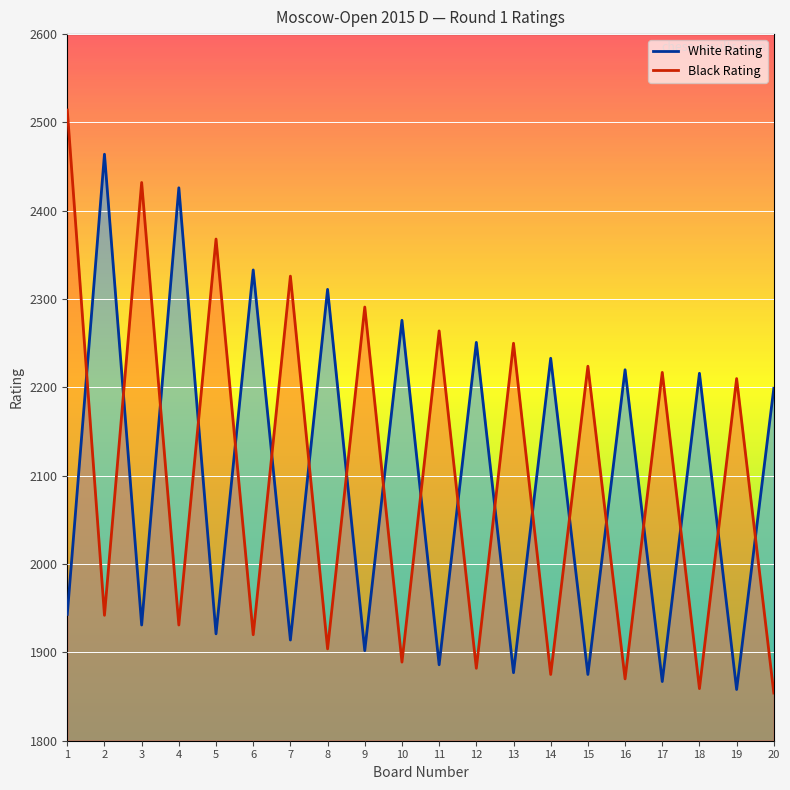

At which label does Black Rating first exceed 2210?

1